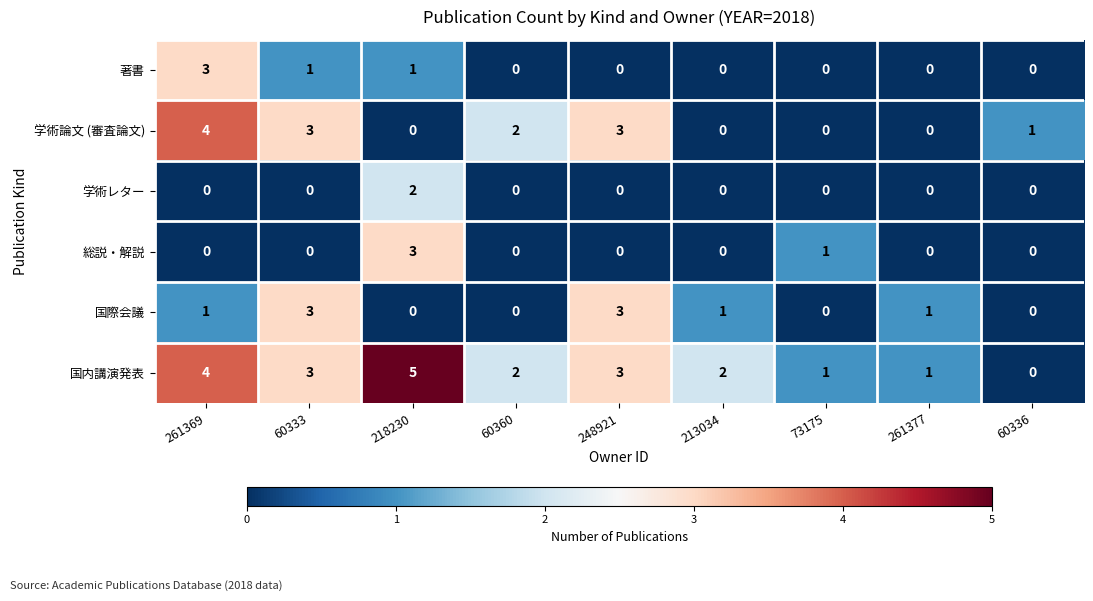

Which series has the widest spread of values?

国内講演発表